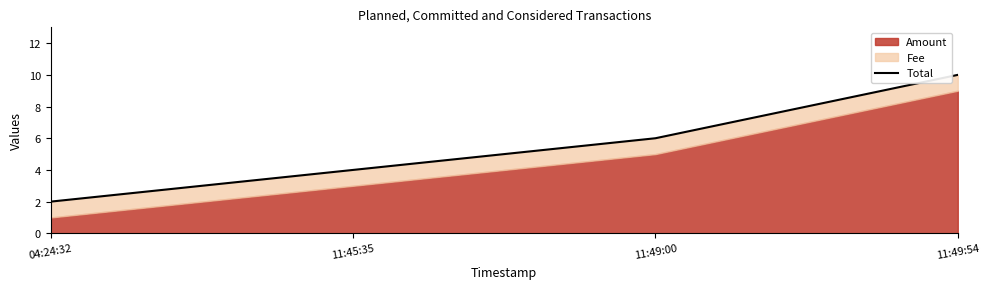

Reading left to right, extract all data points from this chart.

2	4	6	10